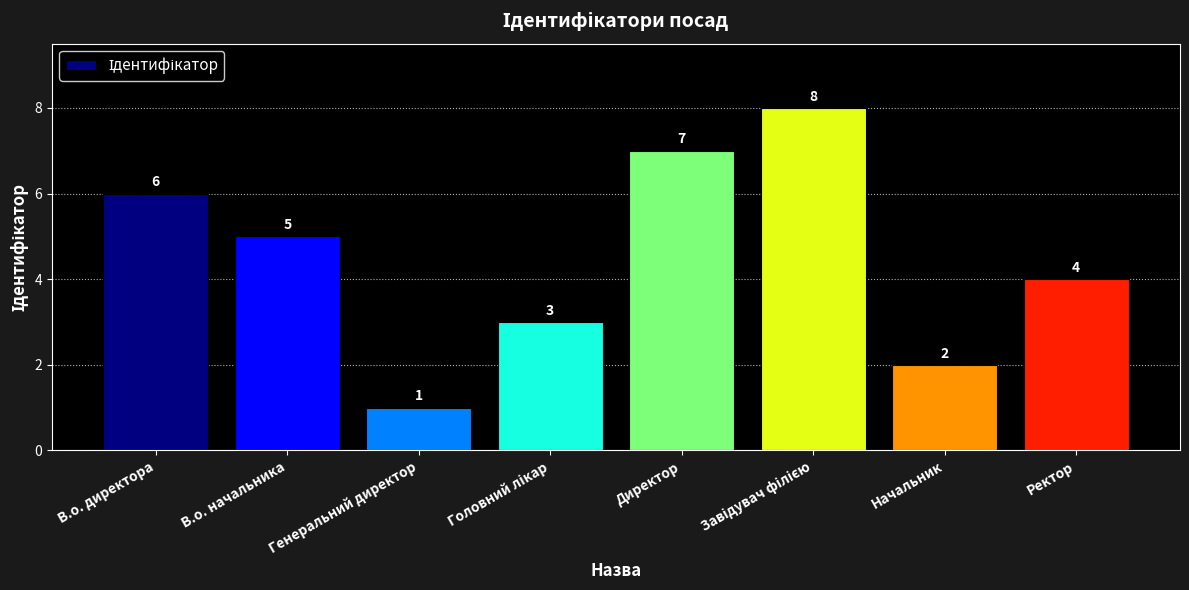

At which label does the data first exceed 5?

В.о. директора